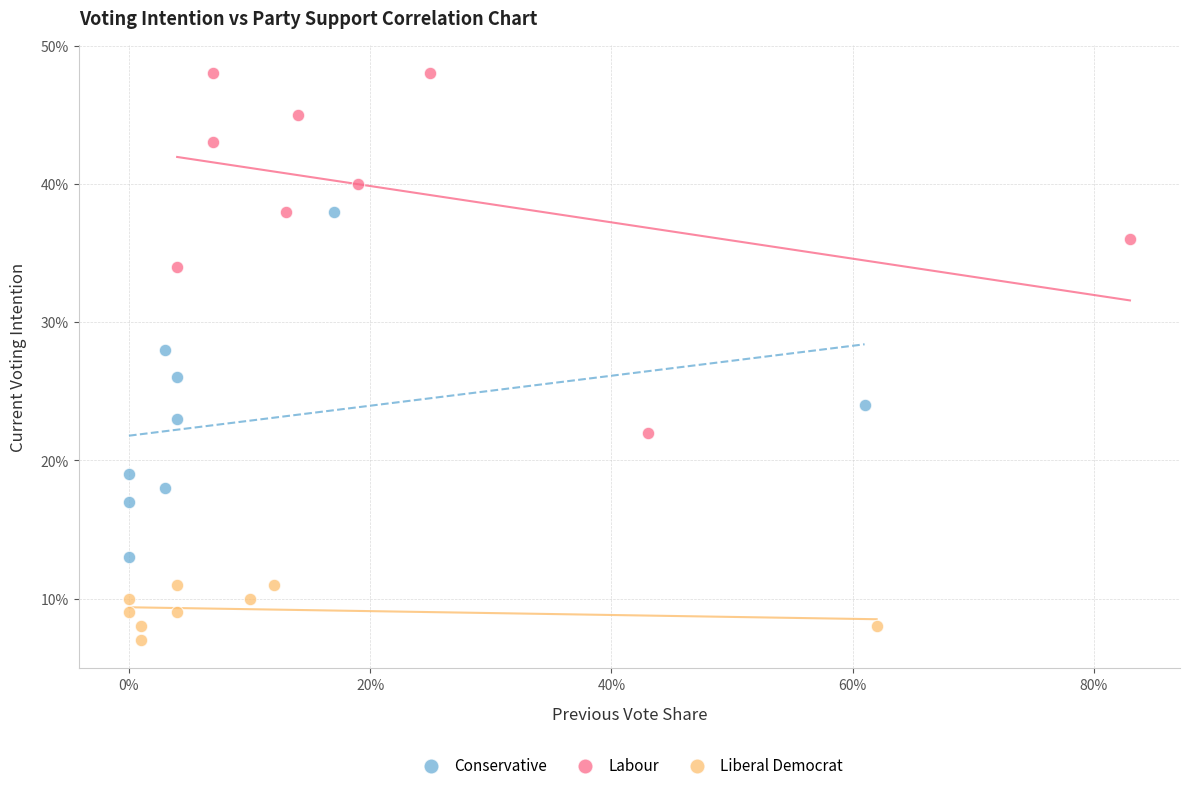

Which series reaches the minimum Y coordinate?

Liberal Democrat